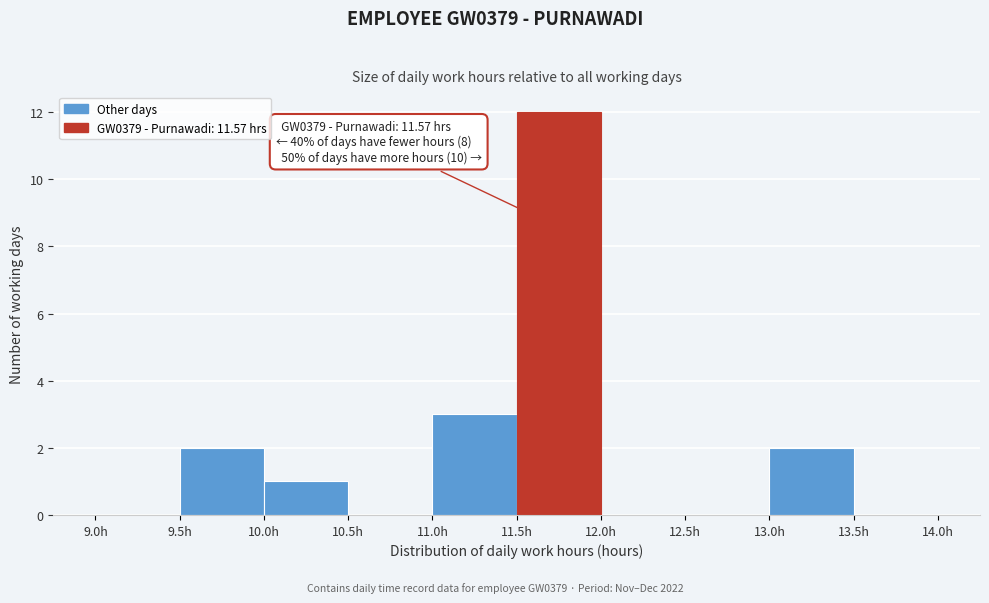

Which range on the x-axis has the tallest bar?

11.5 to 12.0